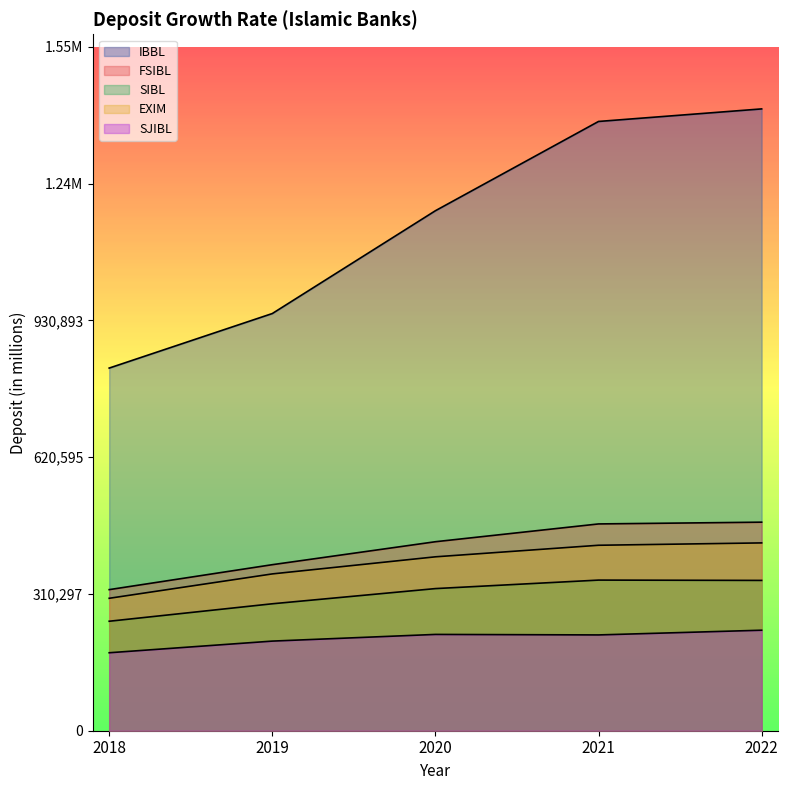

The value of IBBL at 2018 is 544150.5. True or false?

False